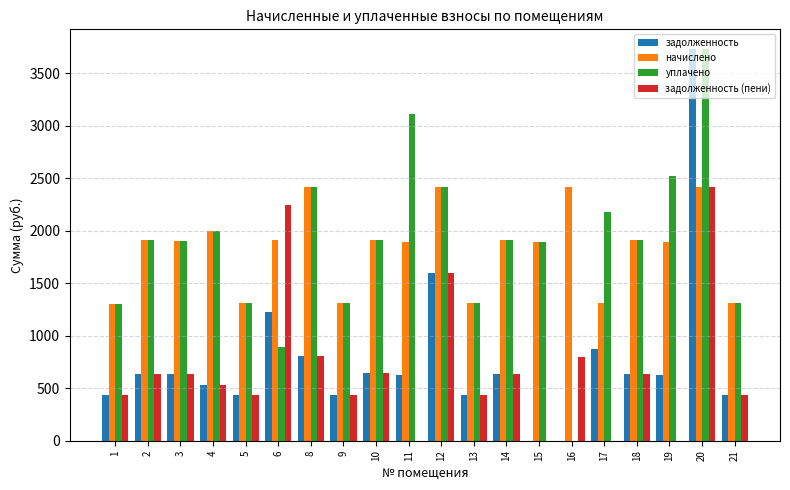

What is the sum of all уплачено values?

37204.9